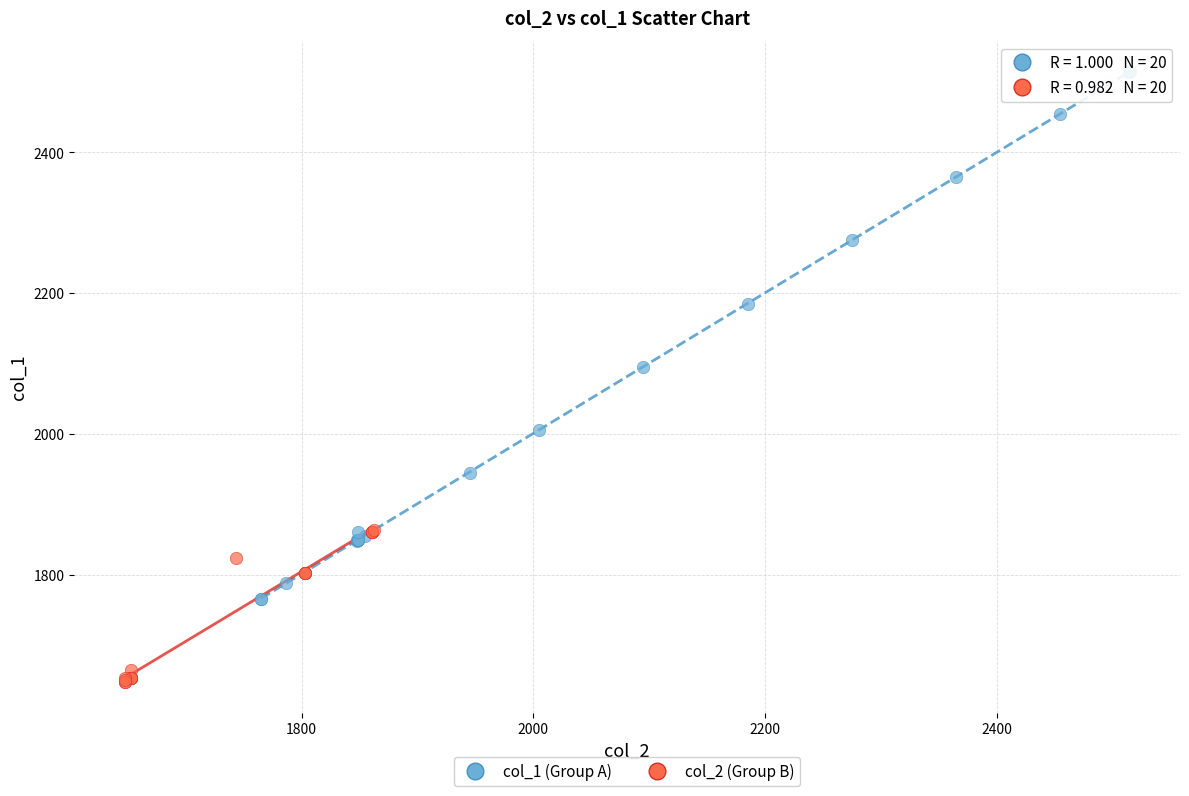

Which series reaches the maximum Y coordinate?

col_1 (Group A)